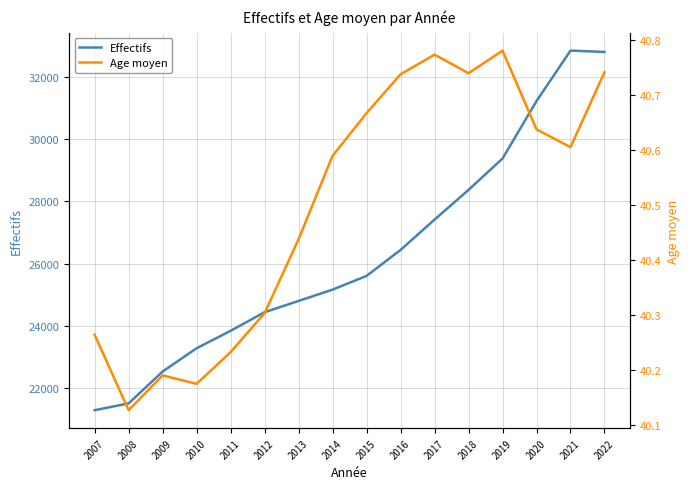

Between 2009 and 2016, which series saw the biggest shift?

Effectifs